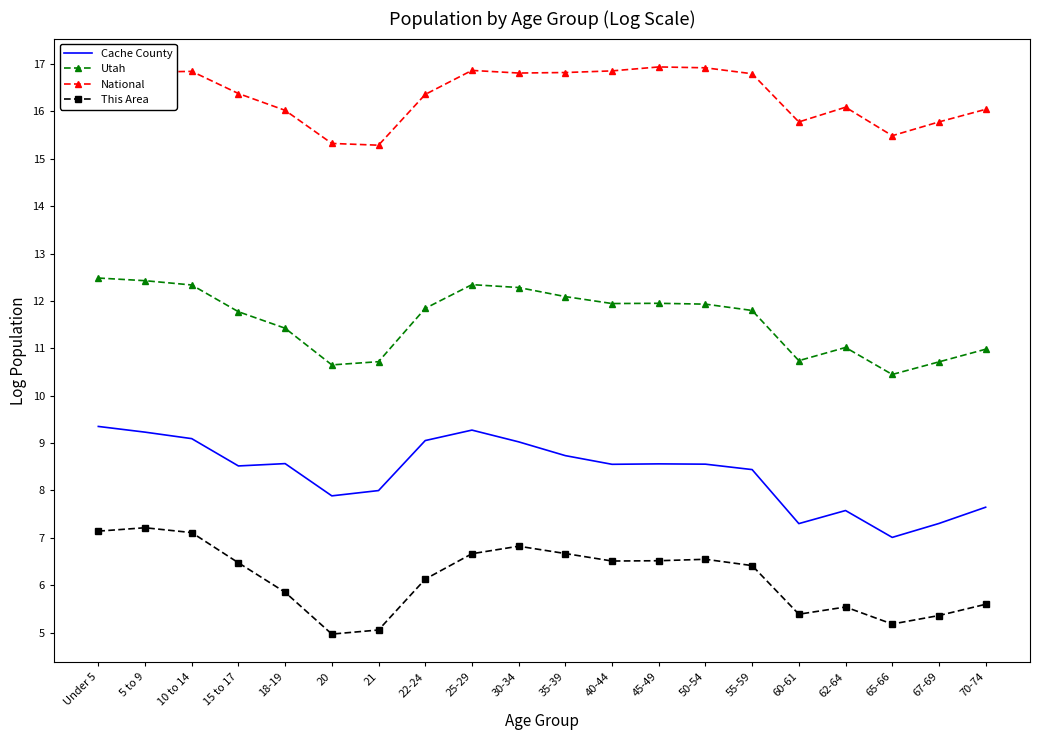

Which series has the largest total across all categories?

National